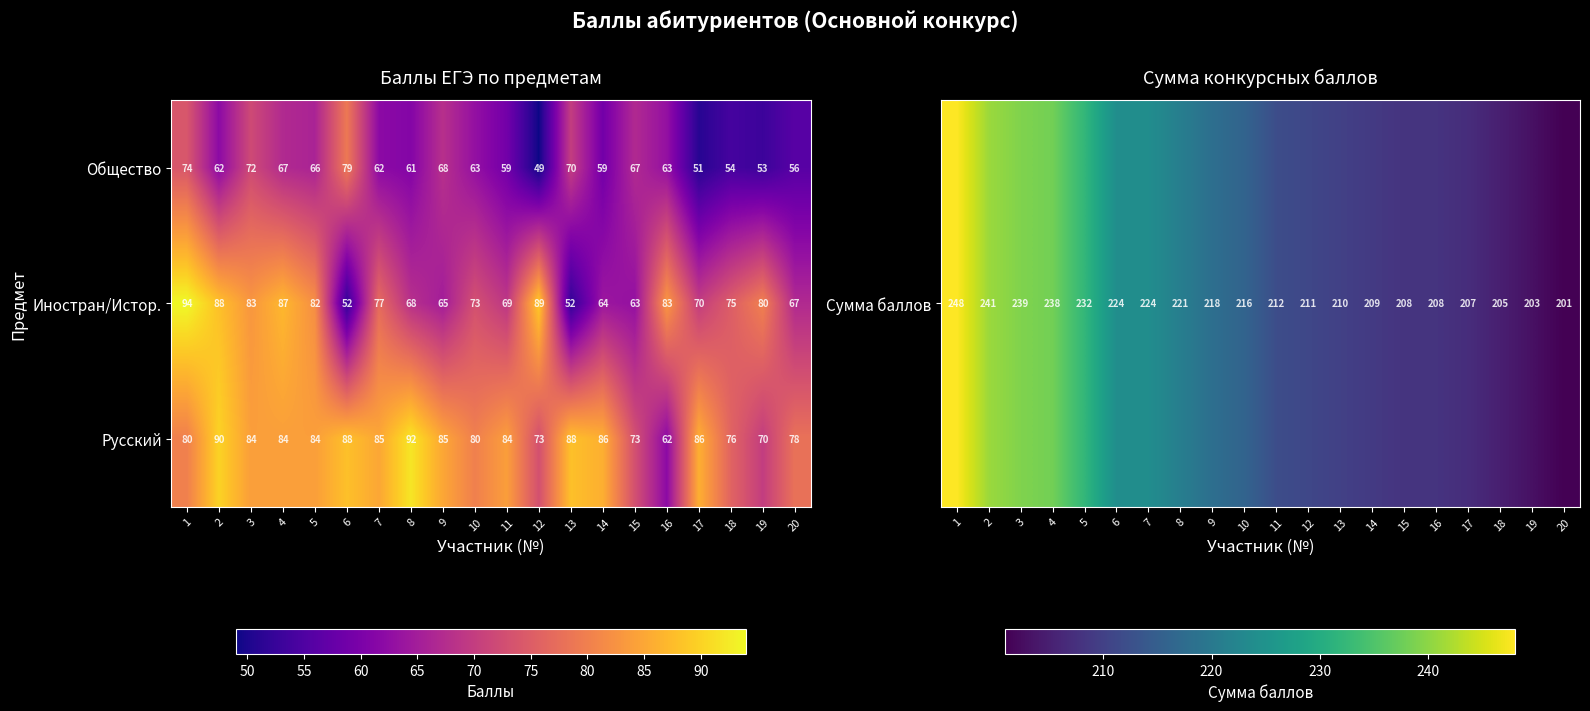

What is the highest value of the Общество series?

79